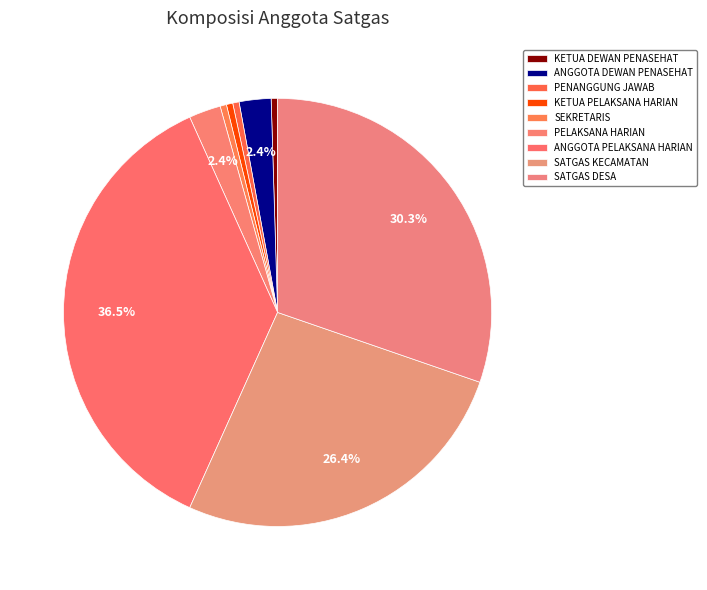

How much of the chart is everything except KETUA DEWAN PENASEHAT?

99.5%